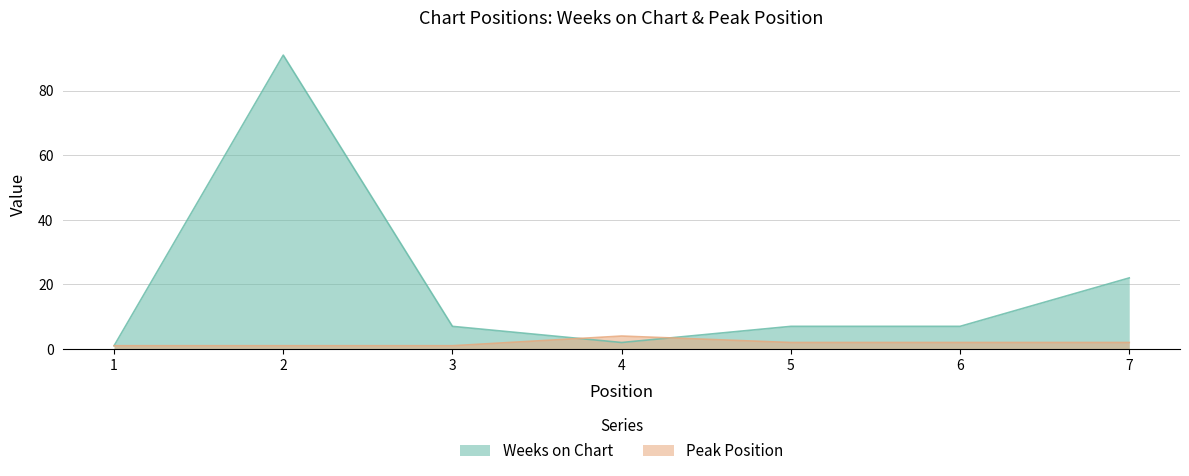

At which category does Peak Position reach its first local peak?

4